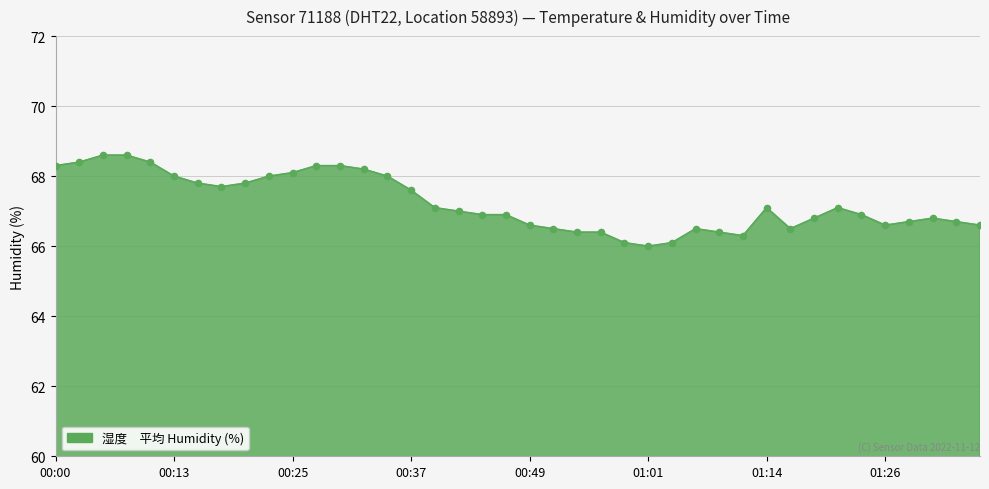

What is the maximum value shown in the chart?

68.6